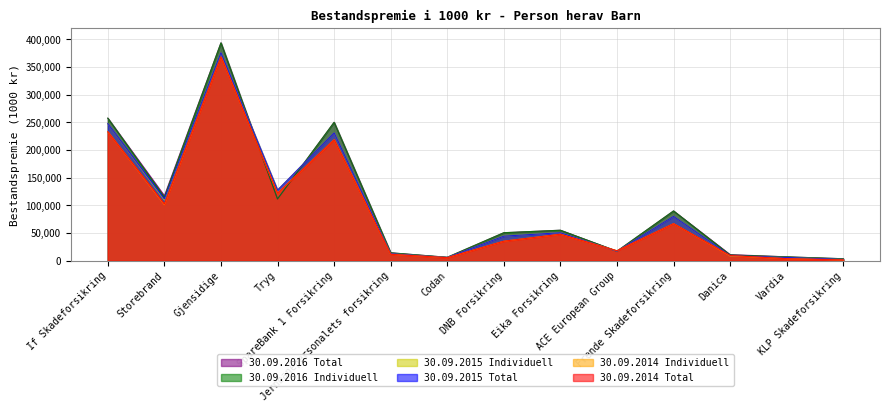

Reading left to right, transcribe all the data shown in this chart.

30.09.2014 Total: If Skadeforsikring=232692	Storebrand=102042	Gjensidige=368068	Tryg=121702	SpareBank 1 Forsikring=218481	Jernbanepersonalets forsikring=11378	Codan=5253	DNB Forsikring=35038	Eika Forsikring=47562	ACE European Group=17786	Frende Skadeforsikring=66747	Danica=9178	Vardia=3444	KLP Skadeforsikring=1260
30.09.2015 Total: If Skadeforsikring=247495	Storebrand=111548	Gjensidige=375748	Tryg=127336	SpareBank 1 Forsikring=230950	Jernbanepersonalets forsikring=12478	Codan=5586	DNB Forsikring=44165	Eika Forsikring=50333	ACE European Group=16945	Frende Skadeforsikring=79984	Danica=8838	Vardia=5629	KLP Skadeforsikring=2205
30.09.2016 Total: If Skadeforsikring=257326	Storebrand=116981	Gjensidige=393449	Tryg=111387	SpareBank 1 Forsikring=249873	Jernbanepersonalets forsikring=14079	Codan=5933	DNB Forsikring=50351	Eika Forsikring=54855	ACE European Group=16945	Frende Skadeforsikring=89690	Danica=10773	Vardia=6752	KLP Skadeforsikring=3308
30.09.2014 Individuell: If Skadeforsikring=232692	Storebrand=101204	Gjensidige=368068	Tryg=121702	SpareBank 1 Forsikring=218481	Jernbanepersonalets forsikring=11378	Codan=5253	DNB Forsikring=35038	Eika Forsikring=47562	ACE European Group=17786	Frende Skadeforsikring=66747	Danica=8714	Vardia=3444	KLP Skadeforsikring=1260
30.09.2015 Individuell: If Skadeforsikring=247495	Storebrand=109476	Gjensidige=375748	Tryg=127336	SpareBank 1 Forsikring=230950	Jernbanepersonalets forsikring=12478	Codan=5586	DNB Forsikring=44165	Eika Forsikring=50333	ACE European Group=16945	Frende Skadeforsikring=79984	Danica=8347	Vardia=5629	KLP Skadeforsikring=2205
30.09.2016 Individuell: If Skadeforsikring=257326	Storebrand=114465	Gjensidige=393449	Tryg=111387	SpareBank 1 Forsikring=249873	Jernbanepersonalets forsikring=14079	Codan=5933	DNB Forsikring=50351	Eika Forsikring=54855	ACE European Group=16945	Frende Skadeforsikring=89690	Danica=10119	Vardia=6752	KLP Skadeforsikring=3308